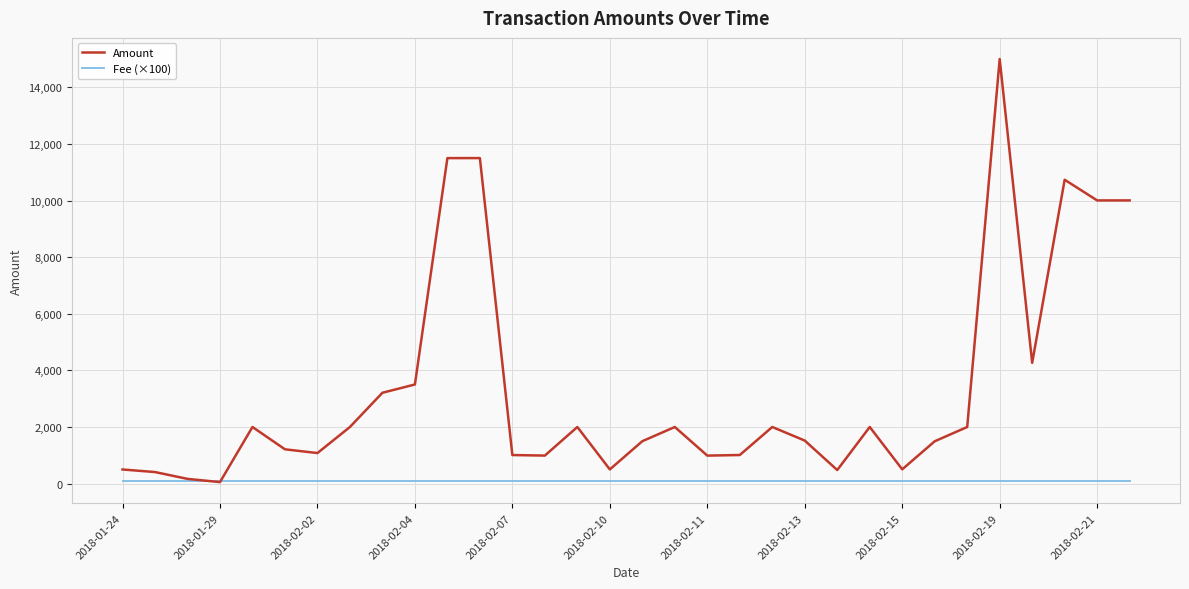

What is the highest value of the Amount series?

14998